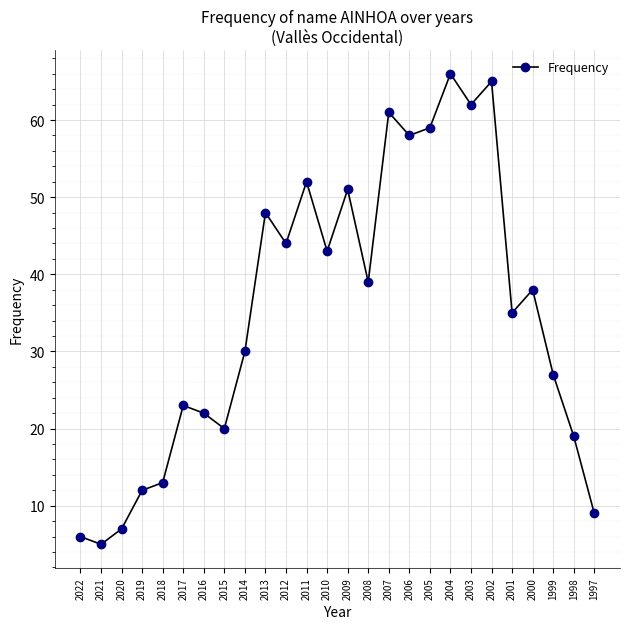

What is the ratio of the value at 2009 to the value at 2007?

0.8